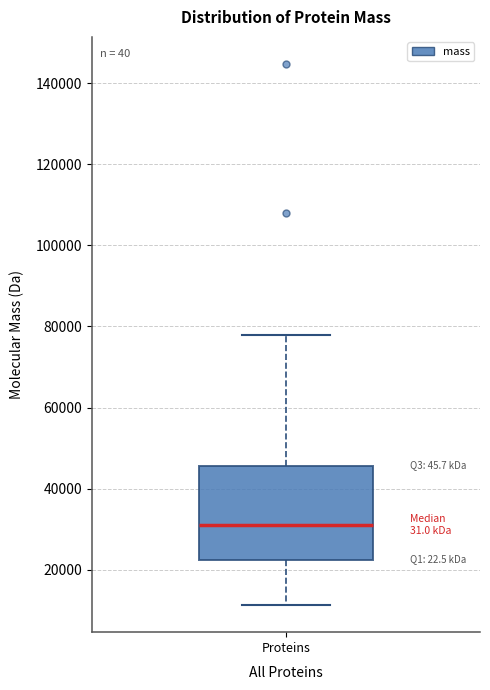

Where does the upper whisker of the box for Proteins end on the y-axis? The values are not printed on the chart, so give them approximately, as read against the axis.

78000